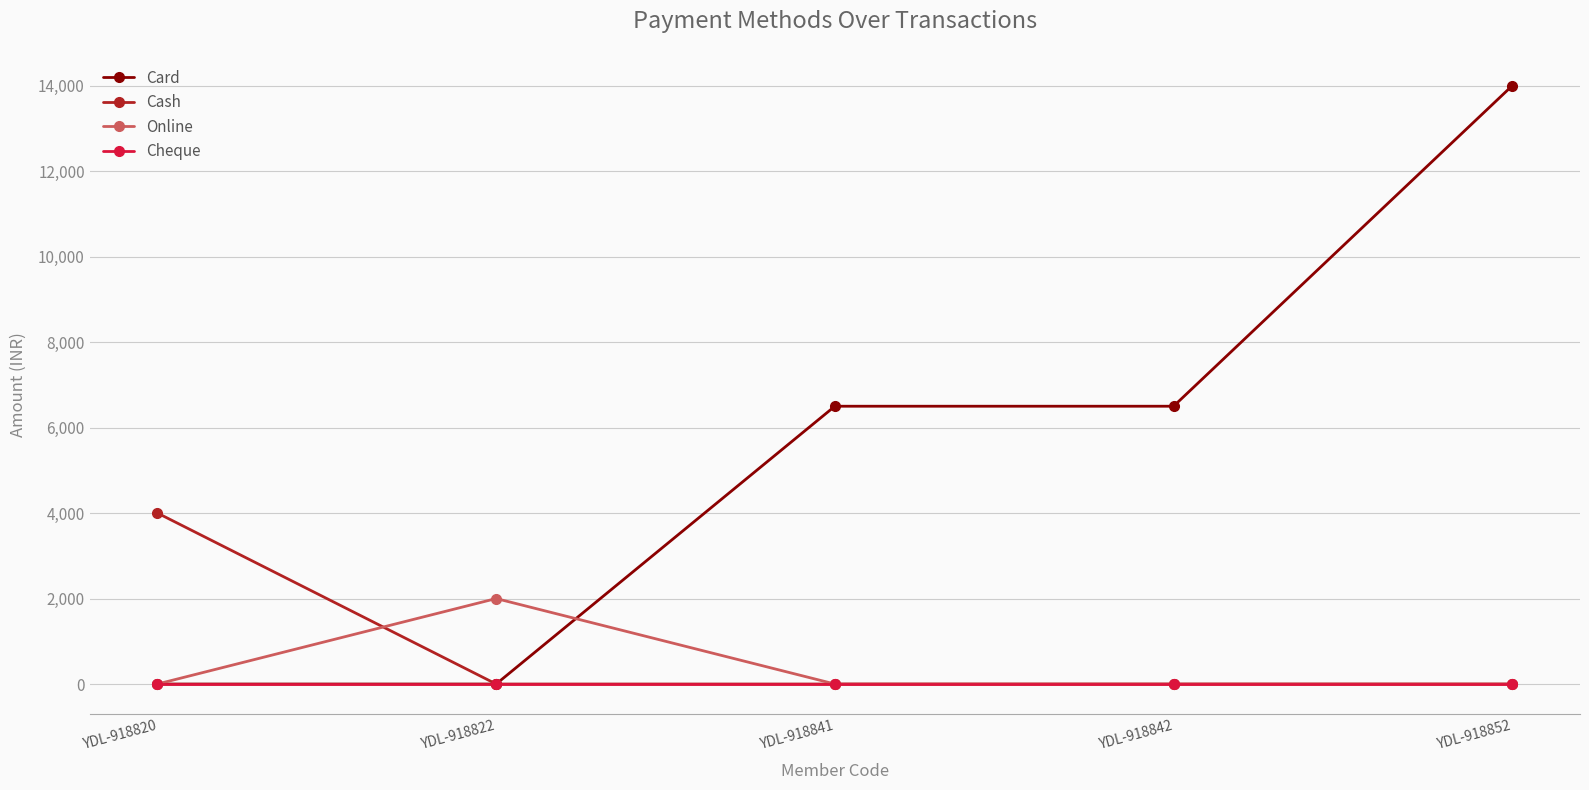

How many lines are shown in the chart?

4